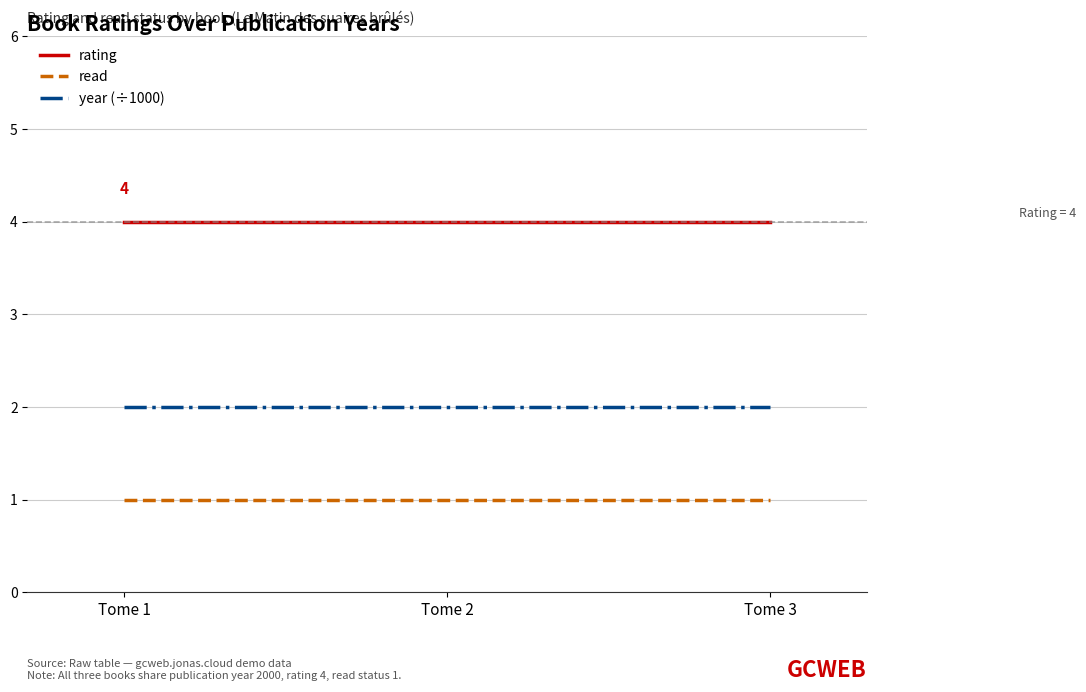

Reading right to left, extract all data points from this chart.

rating: Tome 3=4	Tome 2=4	Tome 1=4
read: Tome 3=1	Tome 2=1	Tome 1=1
year (÷1000): Tome 3=2	Tome 2=2	Tome 1=2